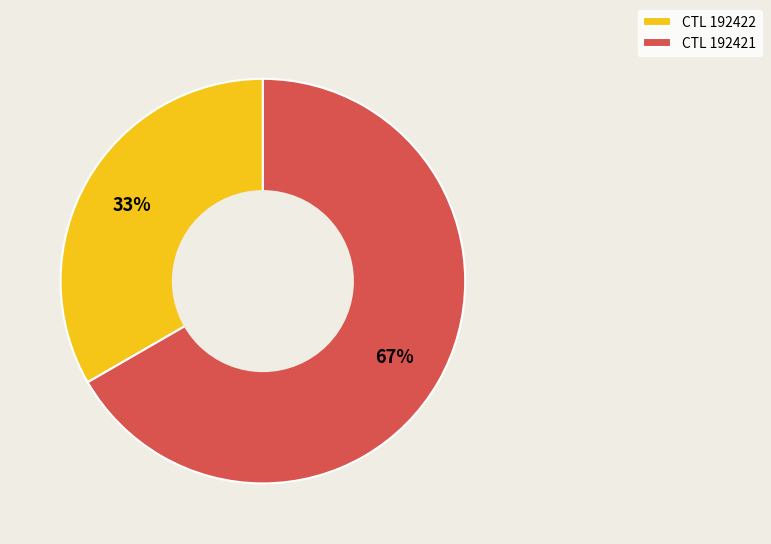

What is the smallest slice in the pie chart?

CTL 192422